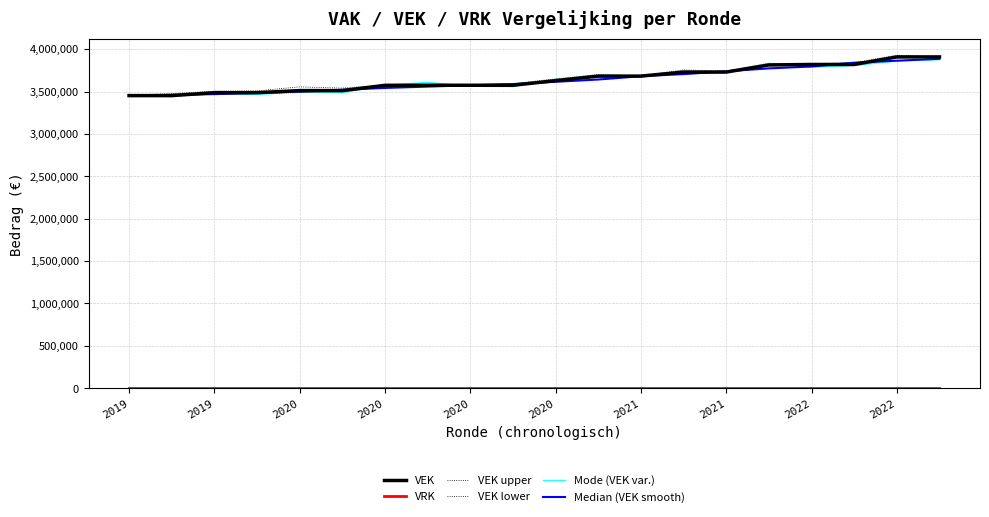

Which series has the largest total across all categories?

VEK upper